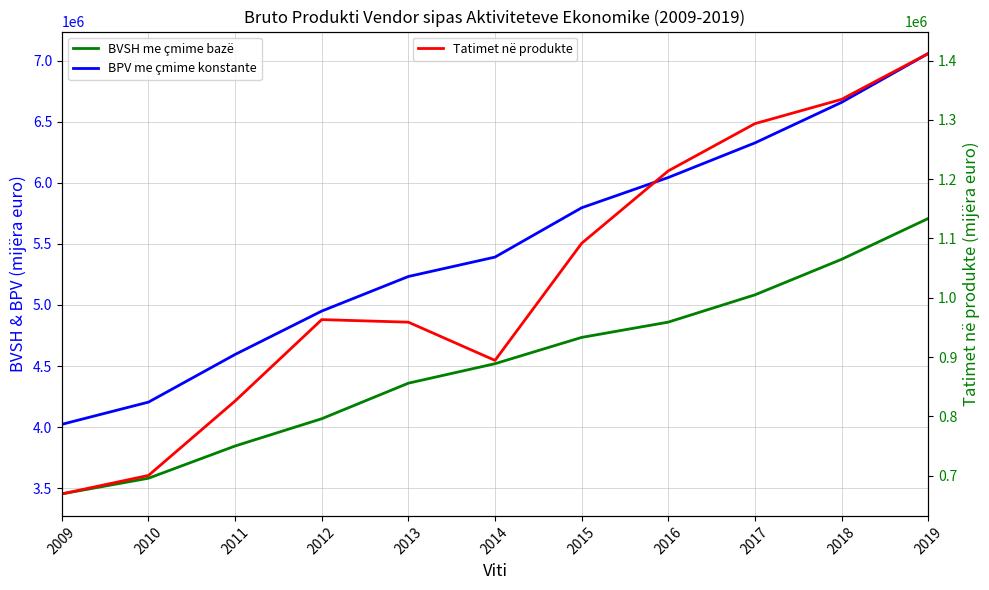

Rank the series at 2013 from highest to lowest value.

BPV me çmime konstante, BVSH me çmime bazë, Tatimet në produkte